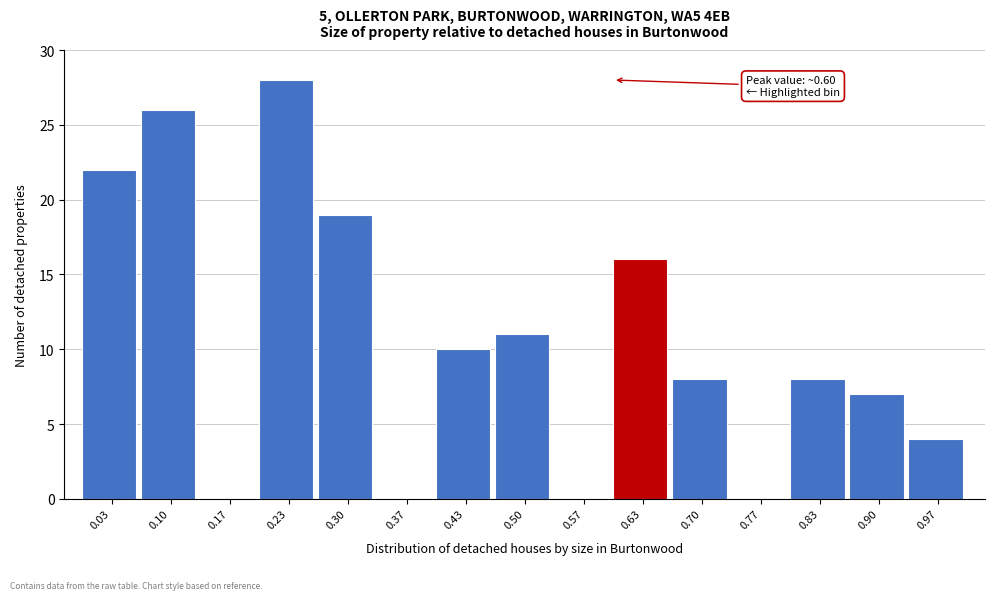

Which range on the x-axis has the tallest bar?

0.20 to 0.27